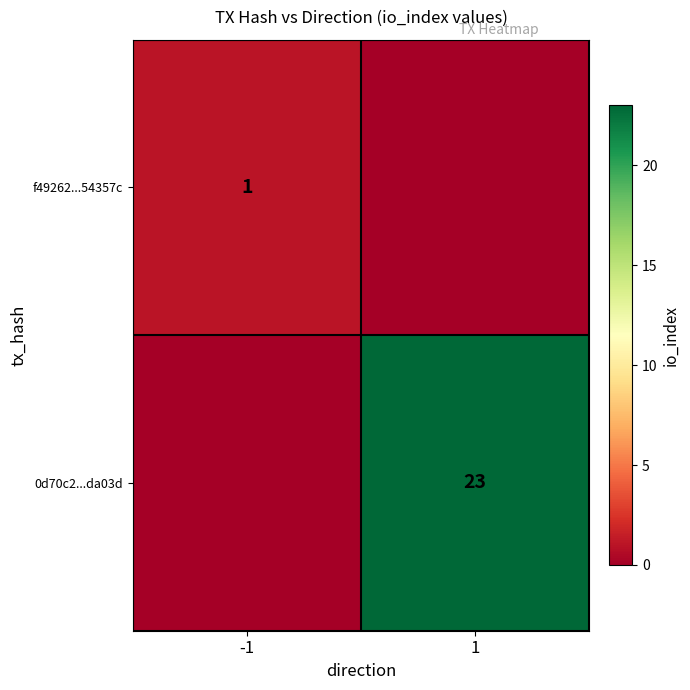

The f49262...54357c series shows 2 at -1. True or false?

False